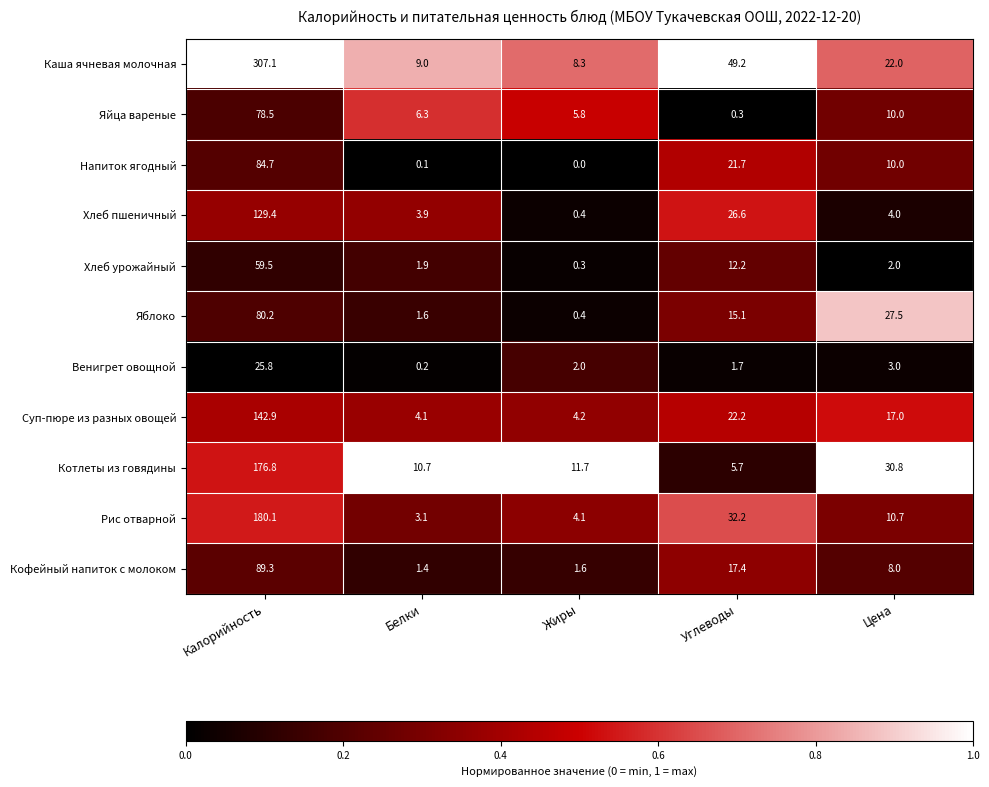

At how many categories does at least one series exceed 0?

5